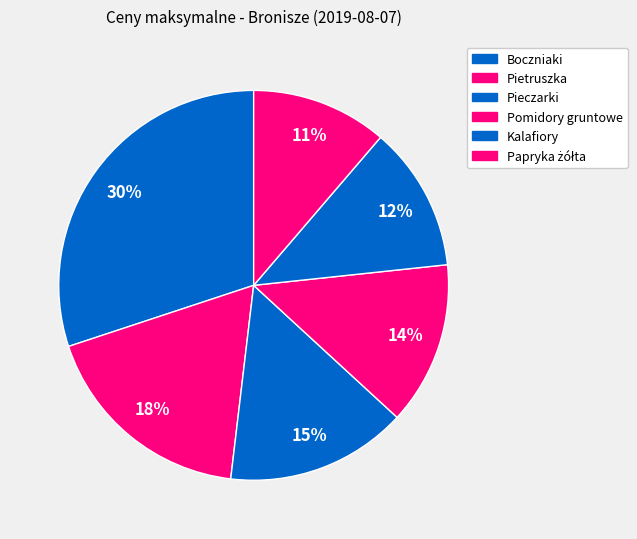

How many slices are in this pie chart?

6